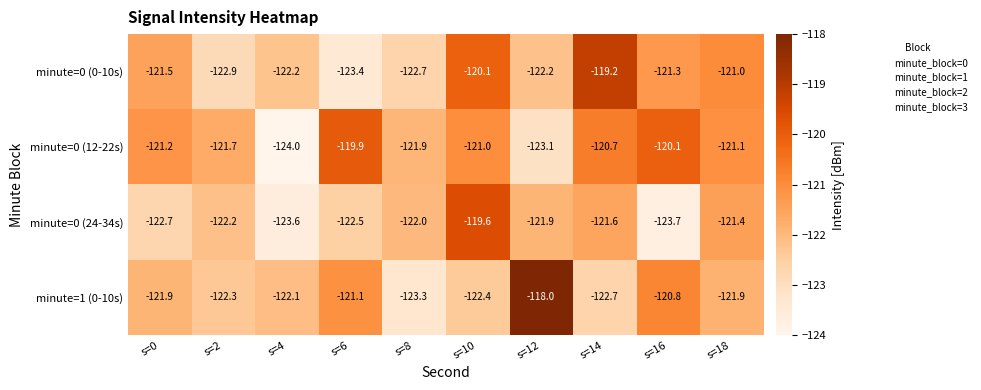

What is the average value of the minute=0 (24-34s) series?

-122.1